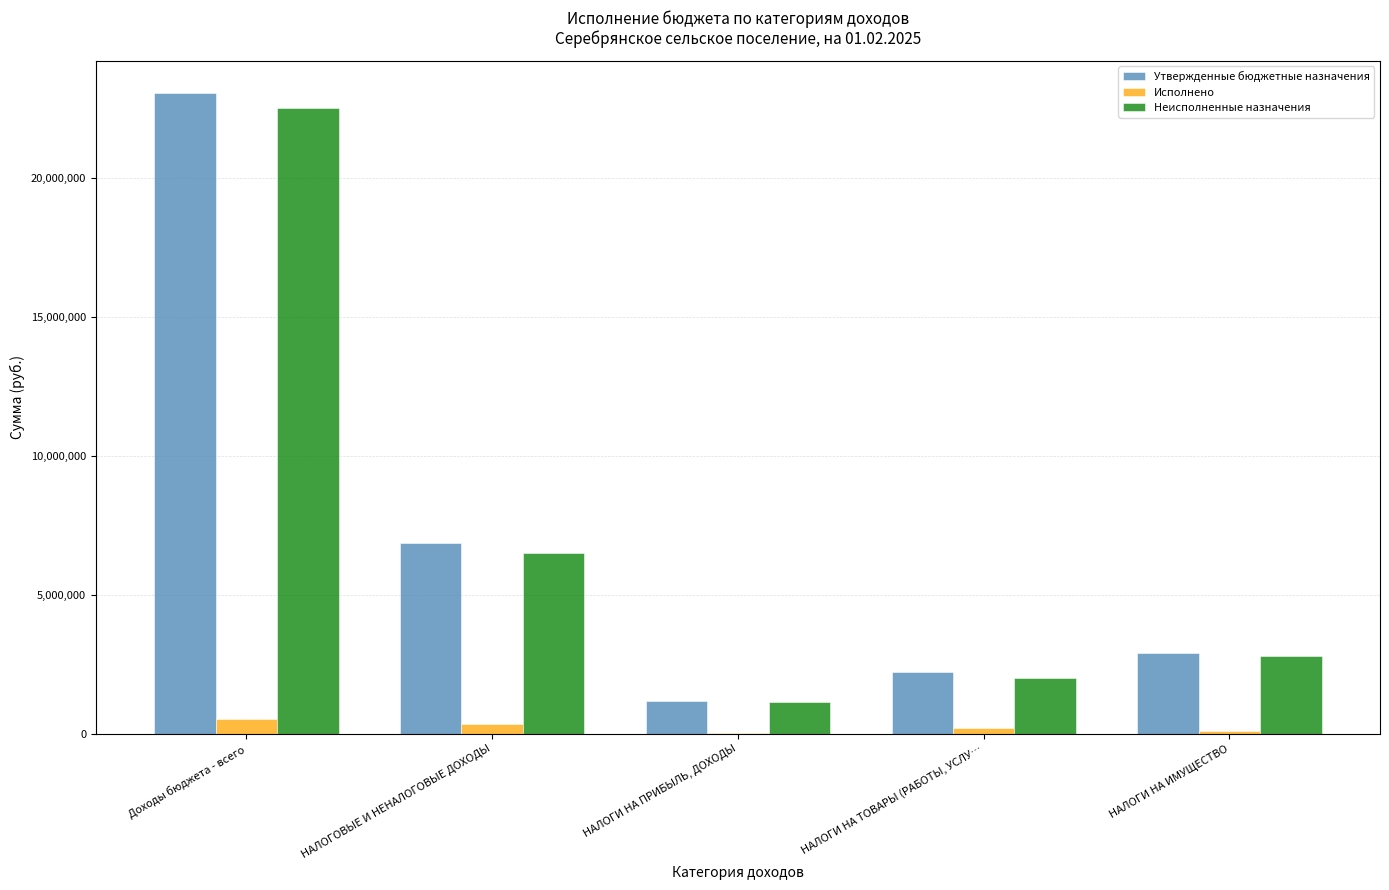

What is the sum of the Утвержденные бюджетные назначения values at НАЛОГИ НА ИМУЩЕСТВО and НАЛОГИ НА ПРИБЫЛЬ, ДОХОДЫ?

4125600.0